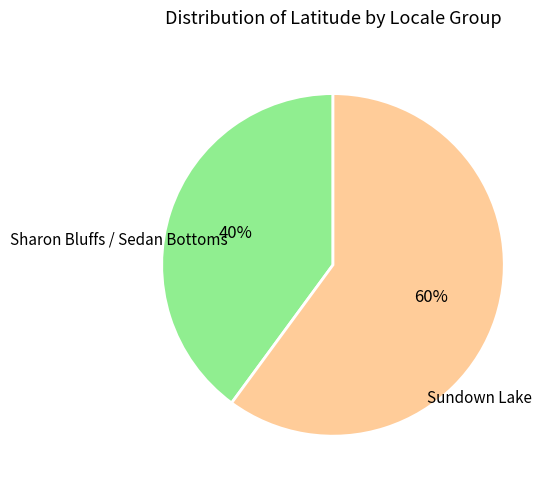

Is there any slice that represents more than half of the pie?

Yes